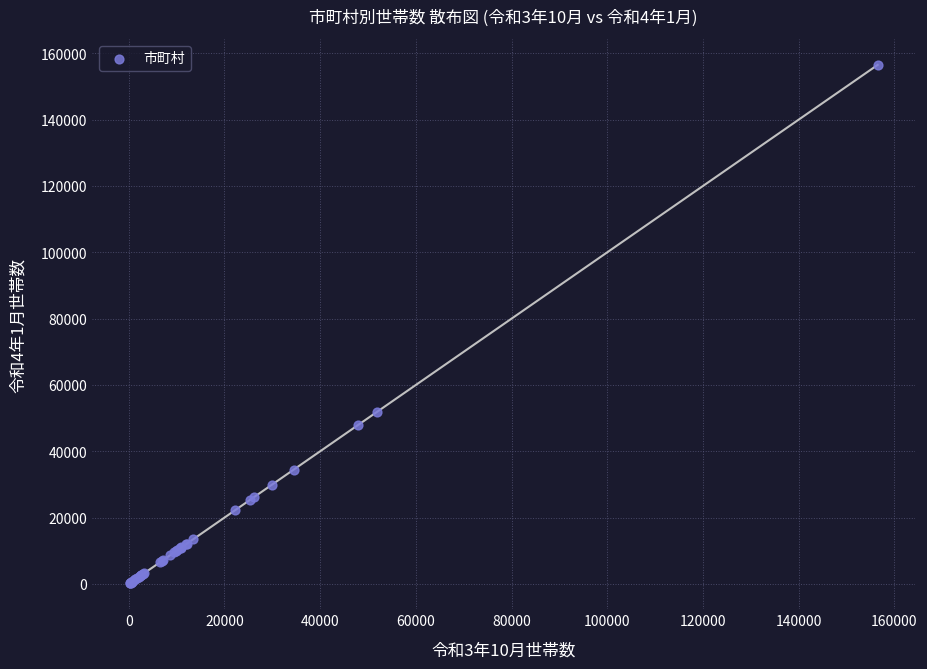

What Y value in the scatter plot is closest to 78319?

51719